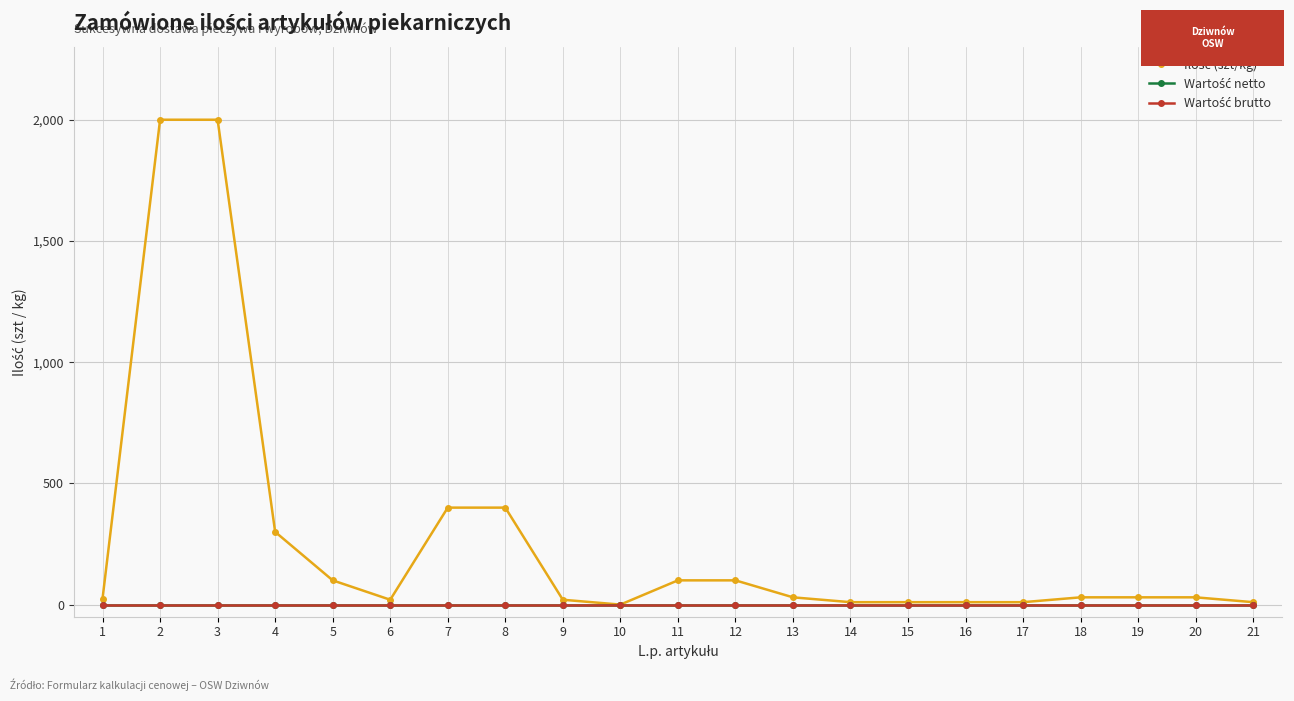

At which category does the chart reach its minimum across all series?

10